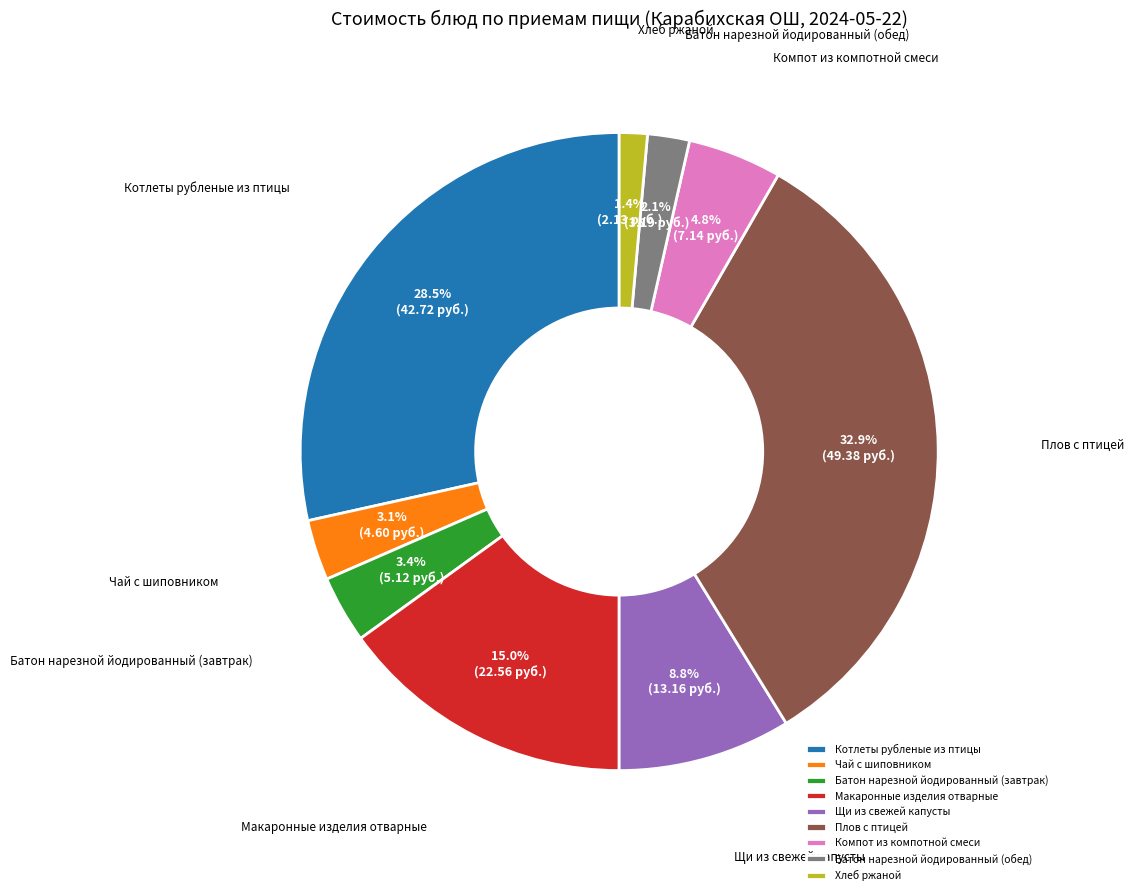

True or false: Компот из компотной смеси accounts for 5% of the total.

True